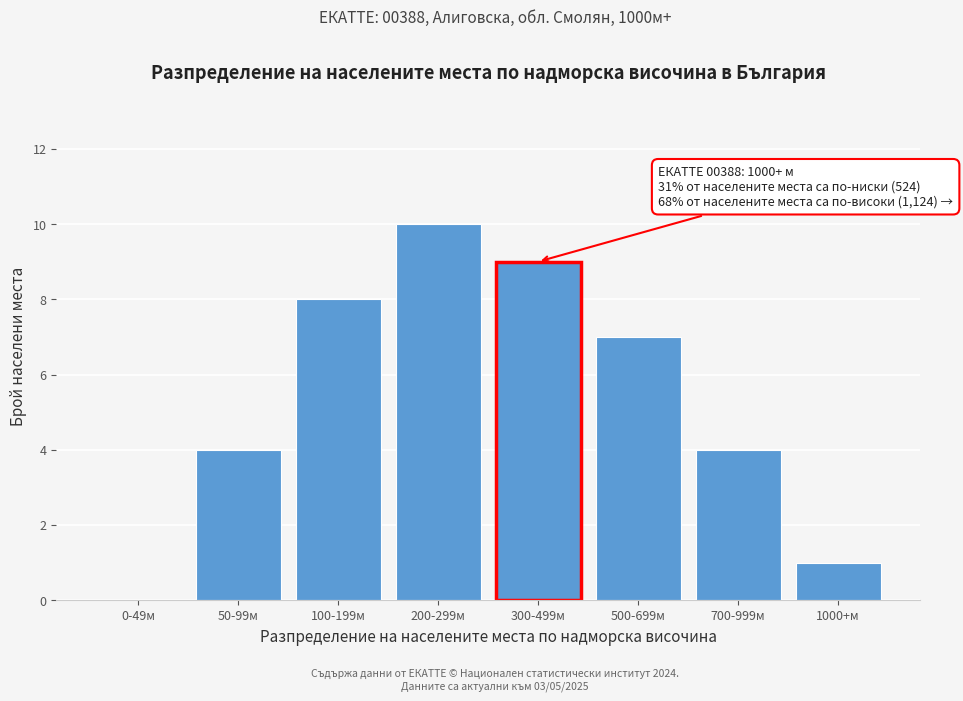

Reading right to left, extract all data points from this chart.

1000+м=1	700-999м=4	500-699м=7	300-499м=9	200-299м=10	100-199м=8	50-99м=4	0-49м=0